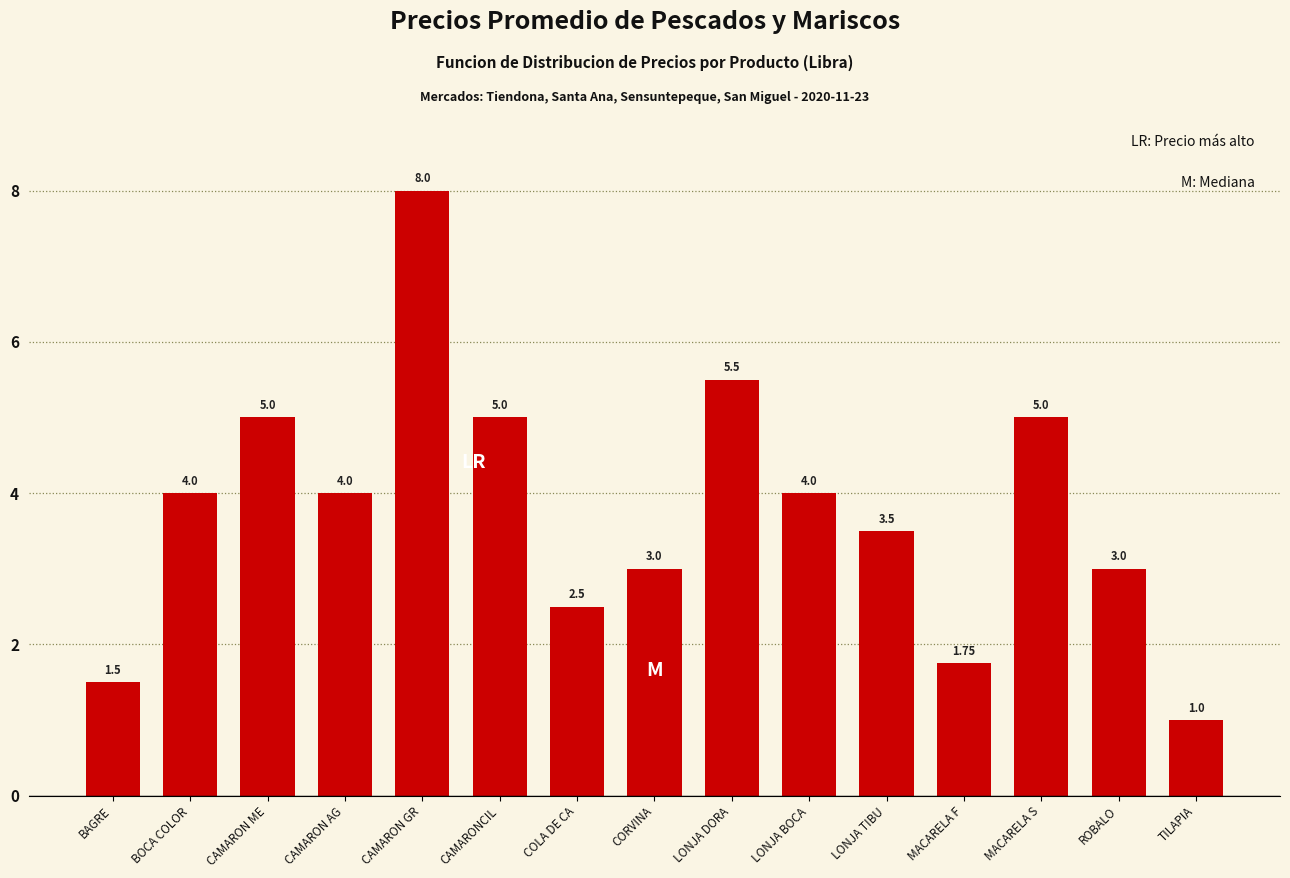

Approximately how many times larger is the value at LONJA DORA compared to BAGRE?

3.7